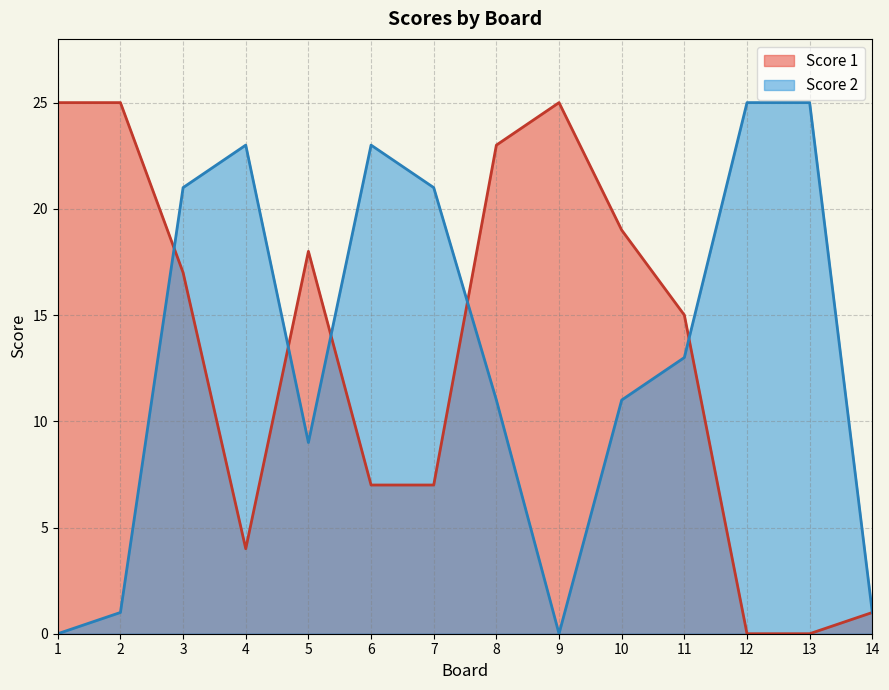

At how many categories does at least one series exceed 1?

13